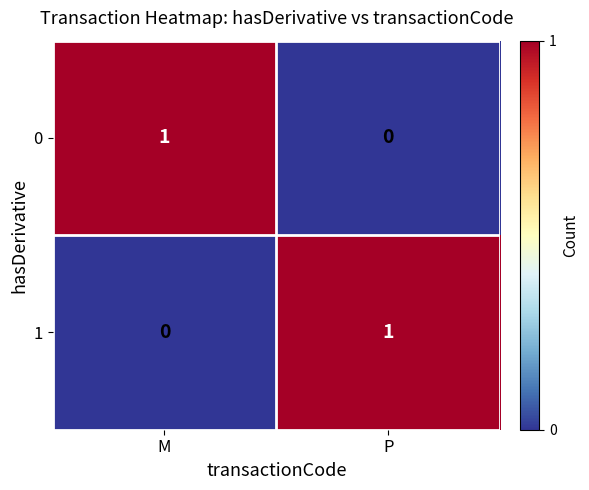

The 0 series shows 1 at M. True or false?

True